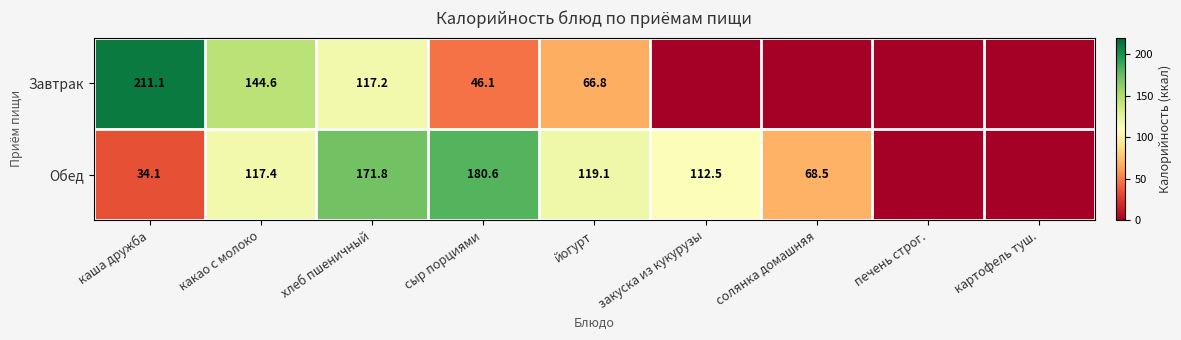

The Обед series shows 117.4 at какао с молоко. True or false?

True